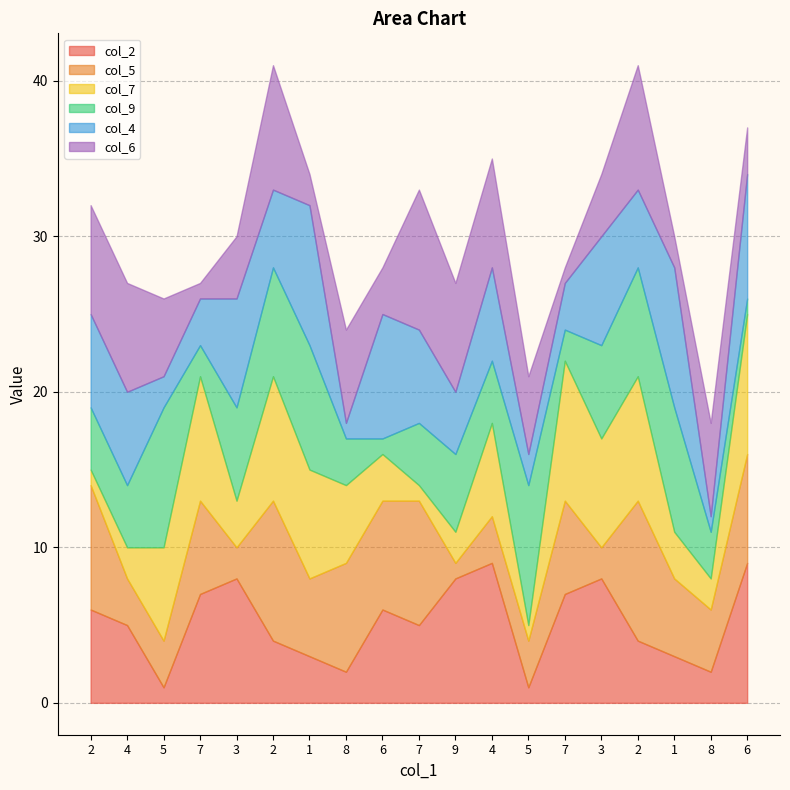

In col_4, how many points are higher than both neighbors (excluding endpoints)?

6